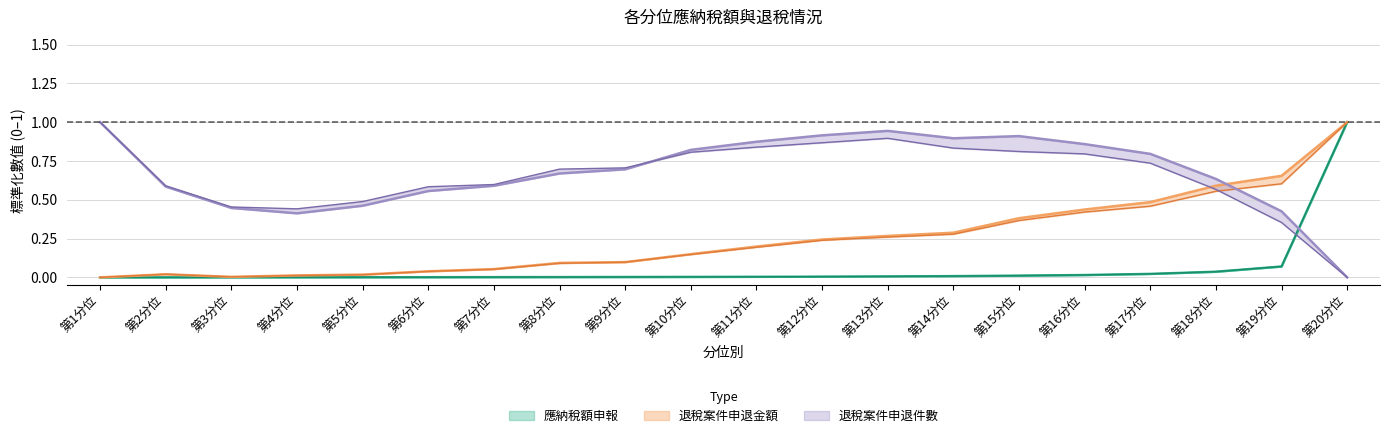

What is the sum of the 退稅案件申退金額 values at 第1分位 and 第19分位?

0.7